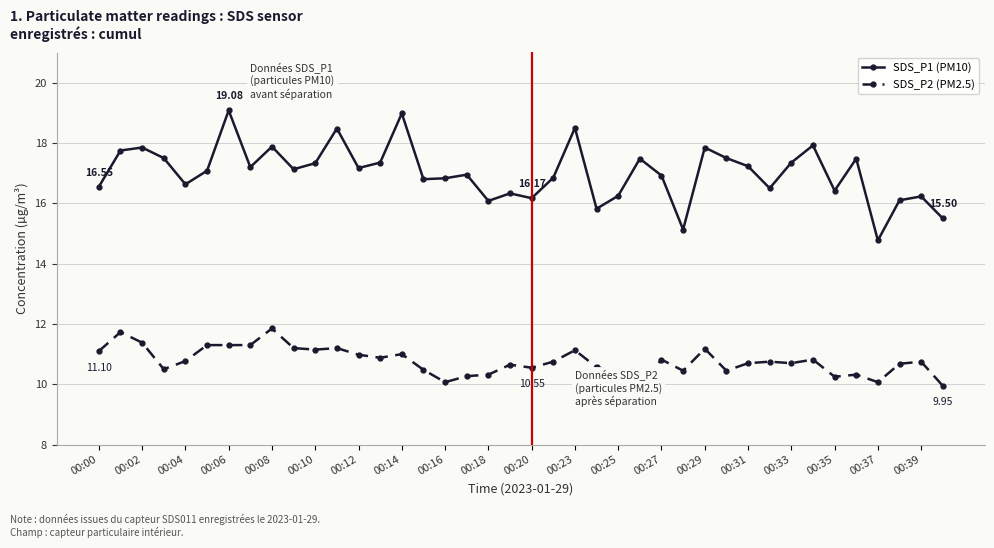

What is the average value of the SDS_P2 (PM2.5) series?

10.8